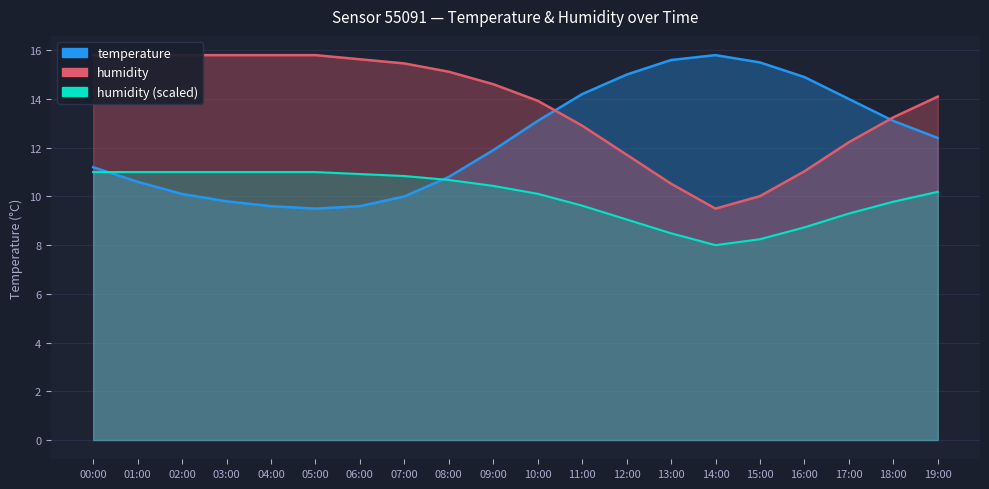

Is it true that temperature equals 22.1 at 19:00?

False